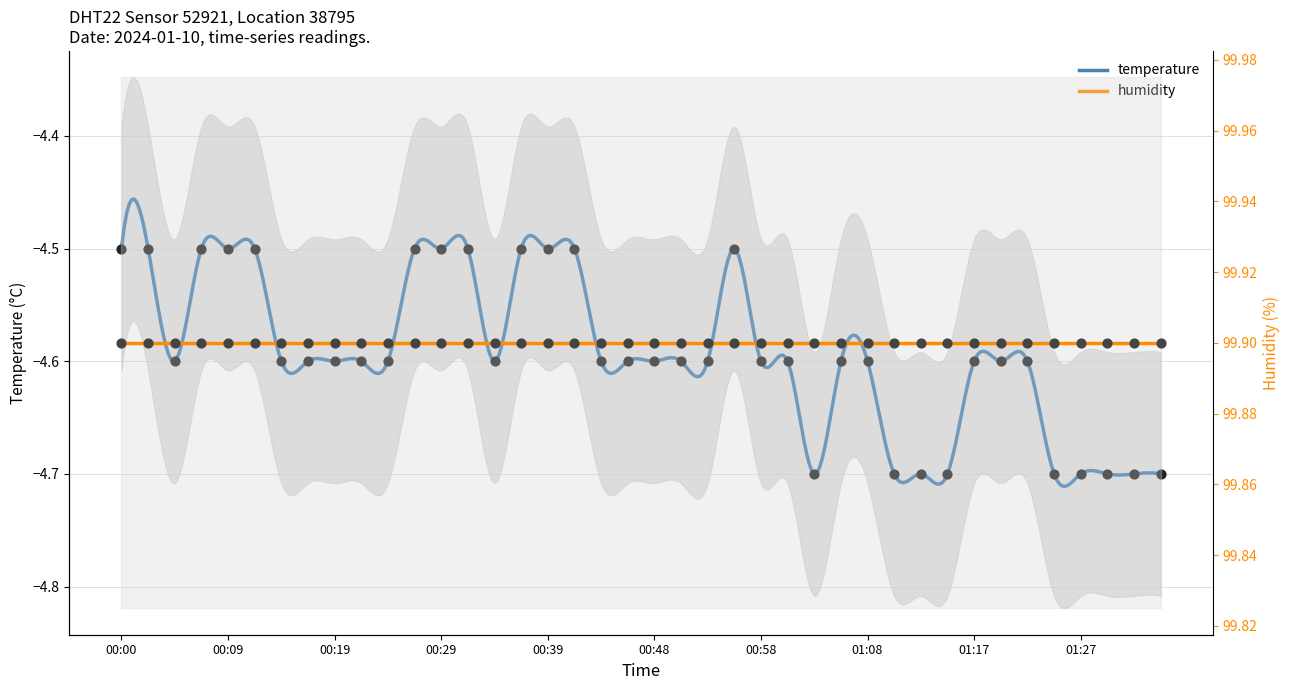

Which has a higher value, 00:19 or 01:15?

00:19